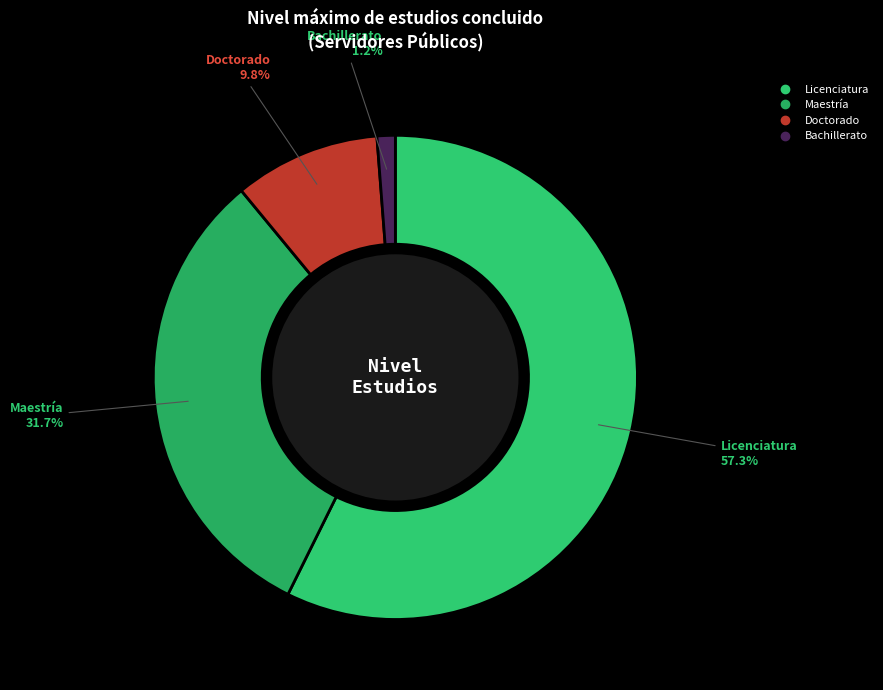

Is there any slice that represents more than half of the pie?

Yes